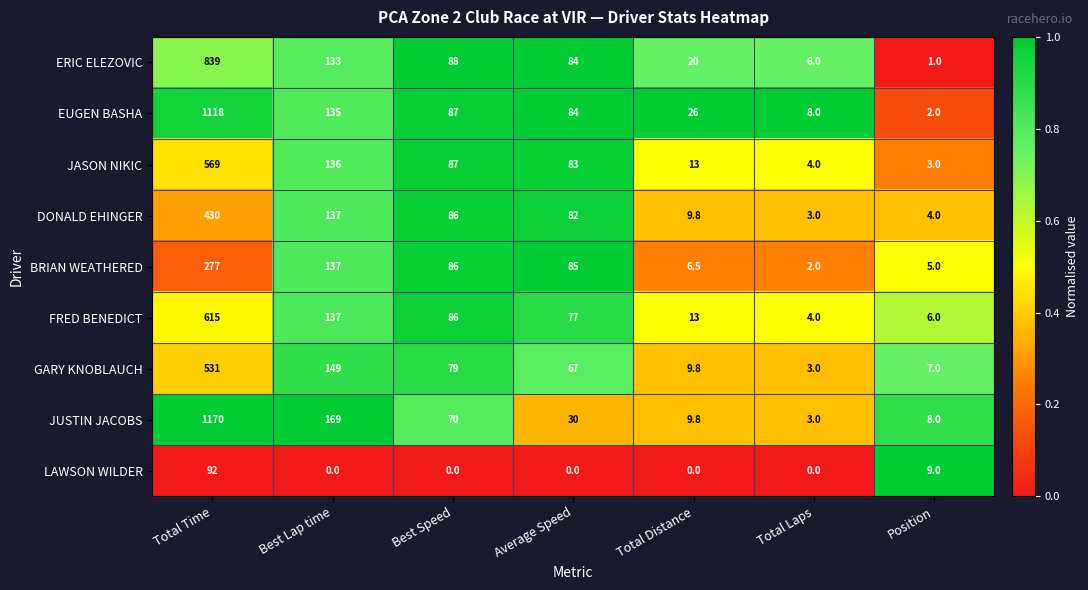

True or false: ERIC ELEZOVIC has a value of 423.5 at Total Time.

False